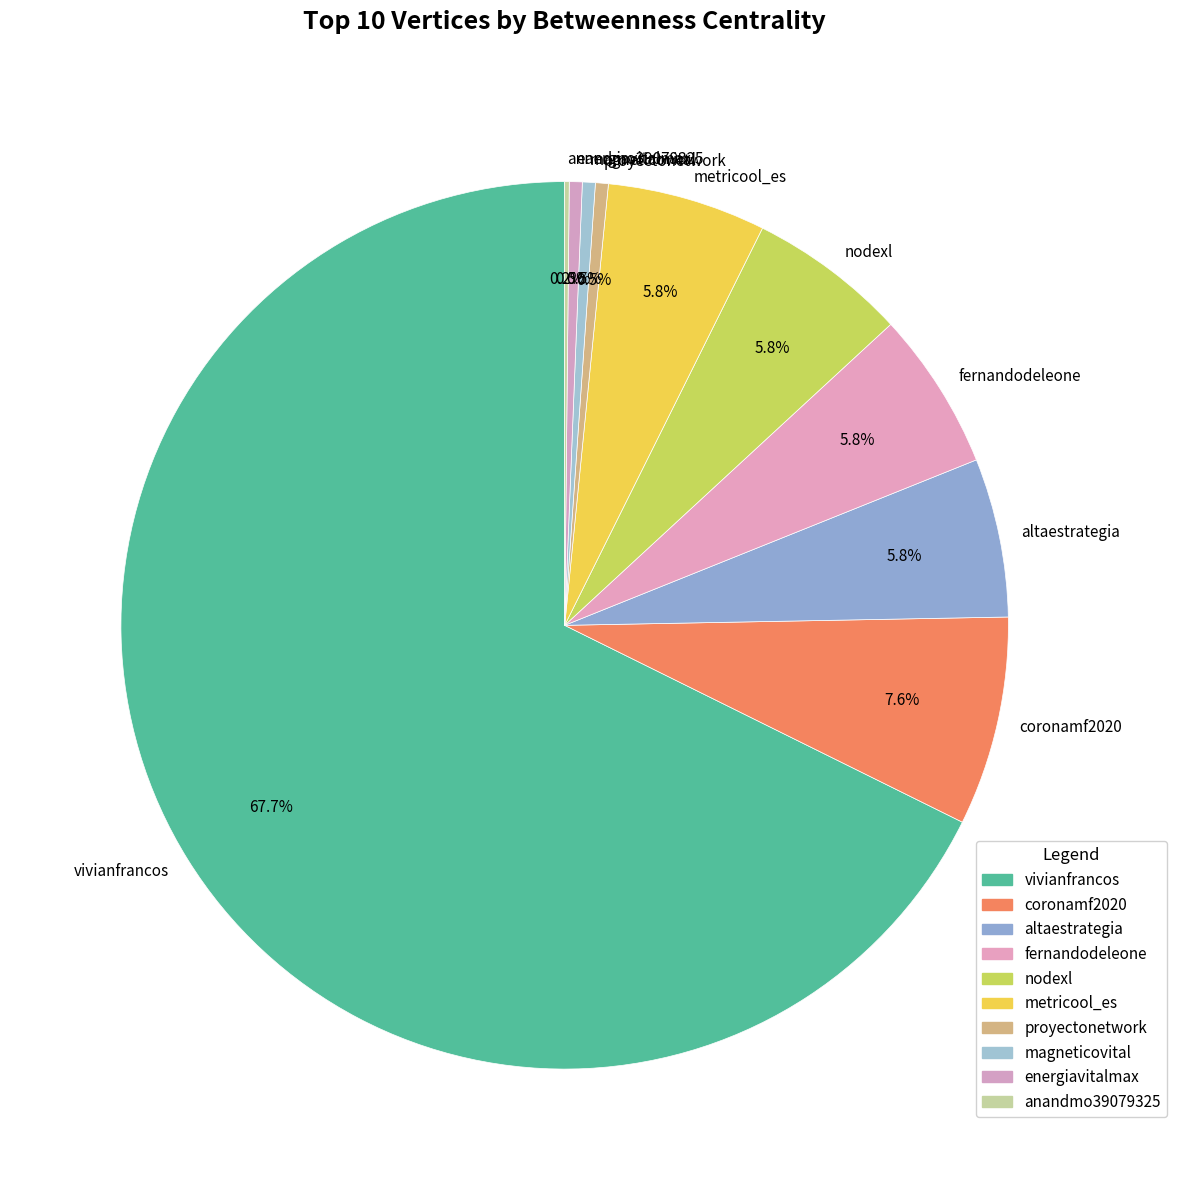

What percentage do fernandodeleone and altaestrategia together represent?

11.6%